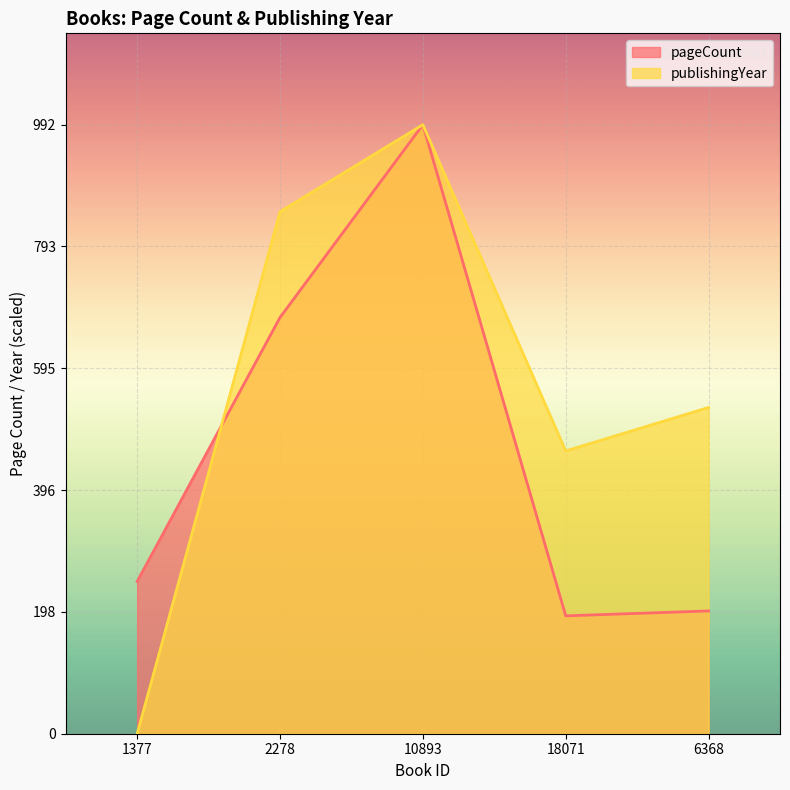

Between which two adjacent categories do publishingYear and pageCount first intersect?

1377 and 2278